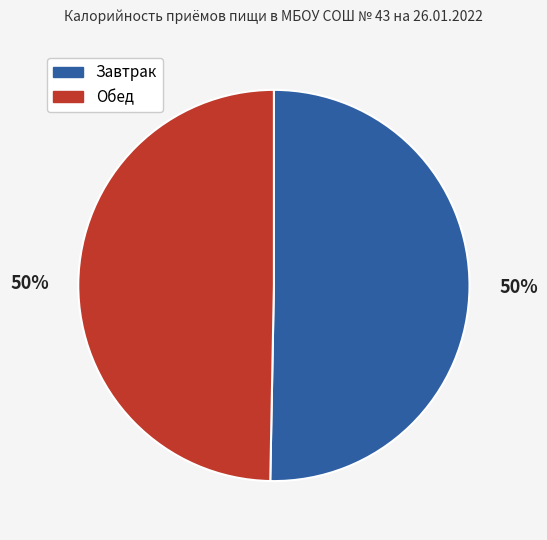

The Завтрак slice represents 50% of the pie. True or false?

True